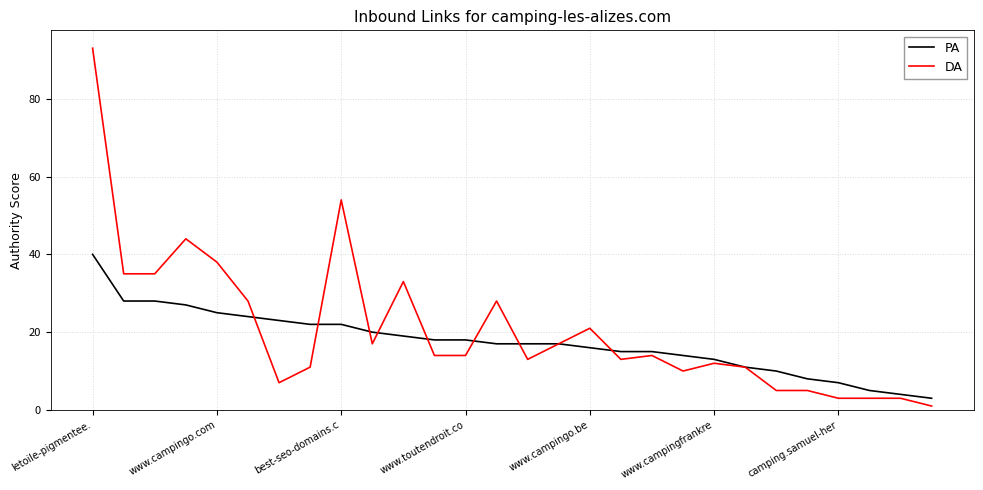

Which series has the largest range (max minus min)?

DA